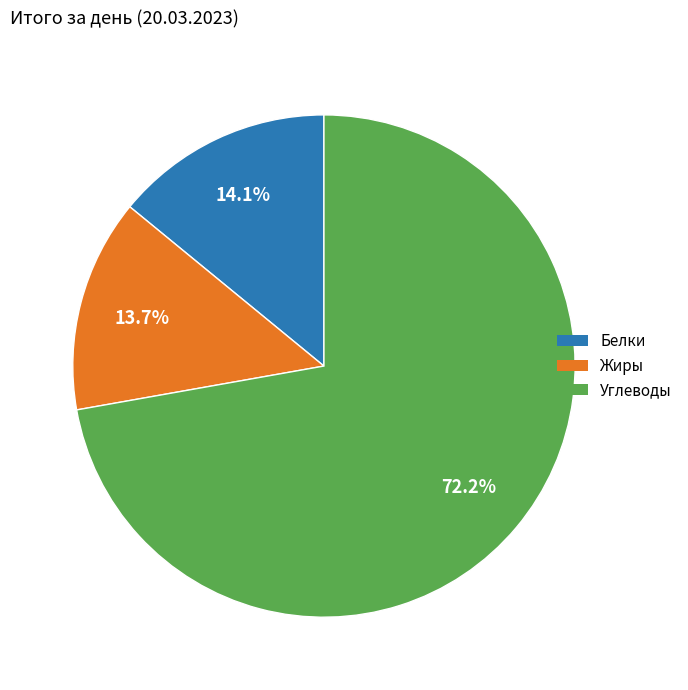

Does Углеводы account for over 50% of the chart?

Yes